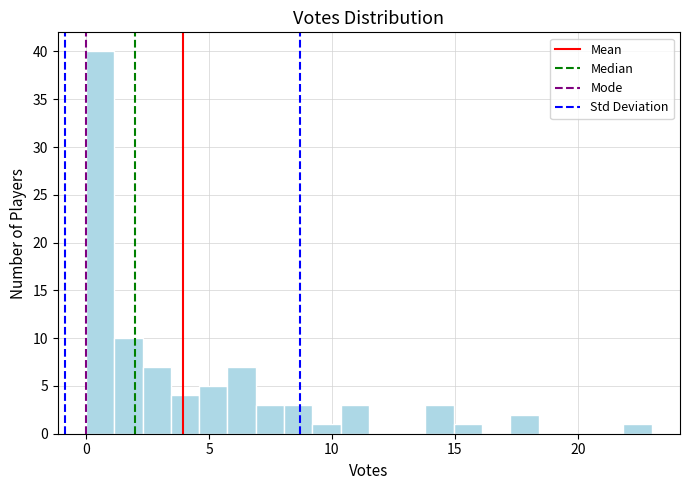

Read against the x-axis, roughly where is the centre of the tallest bar?

0.5